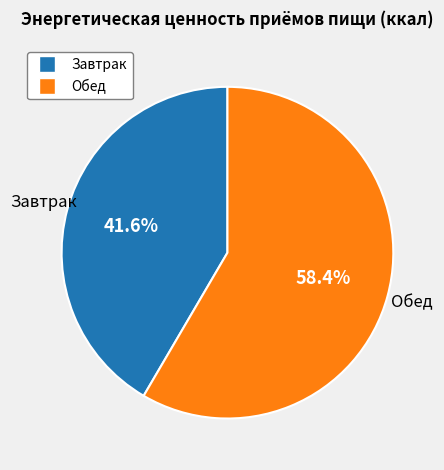

Does any single category account for the majority?

Yes